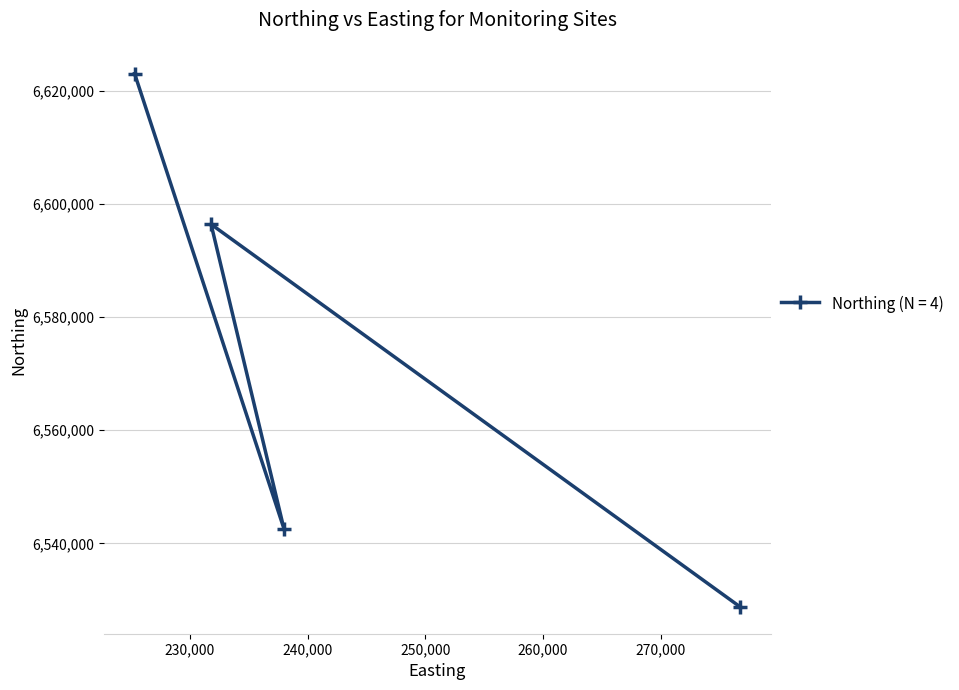

How many distinct data groups are displayed?

1